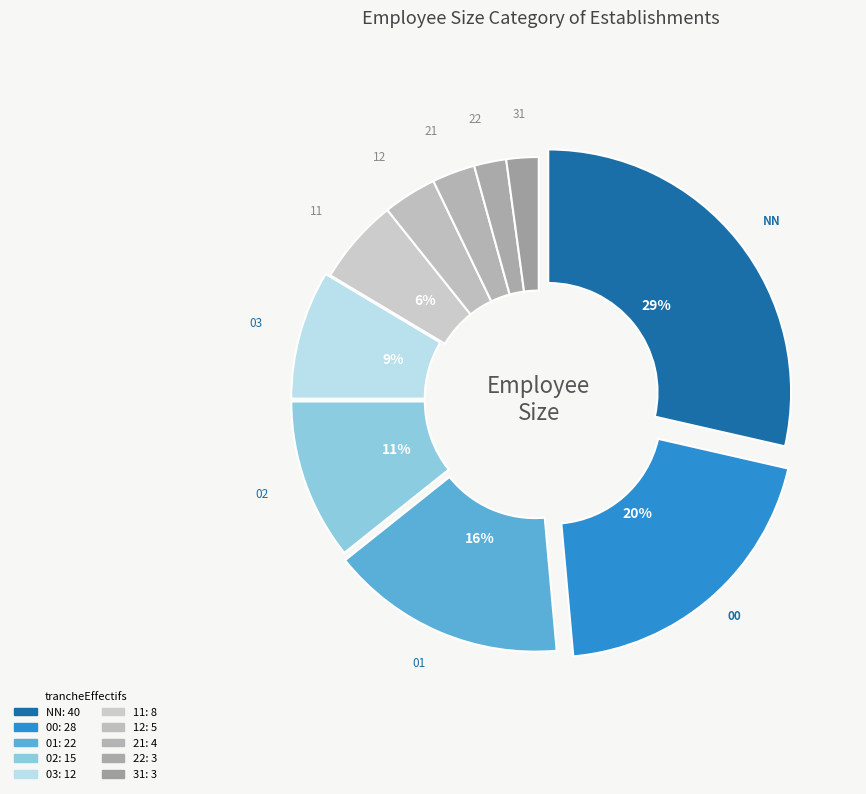

Count the number of slices in the pie.

10